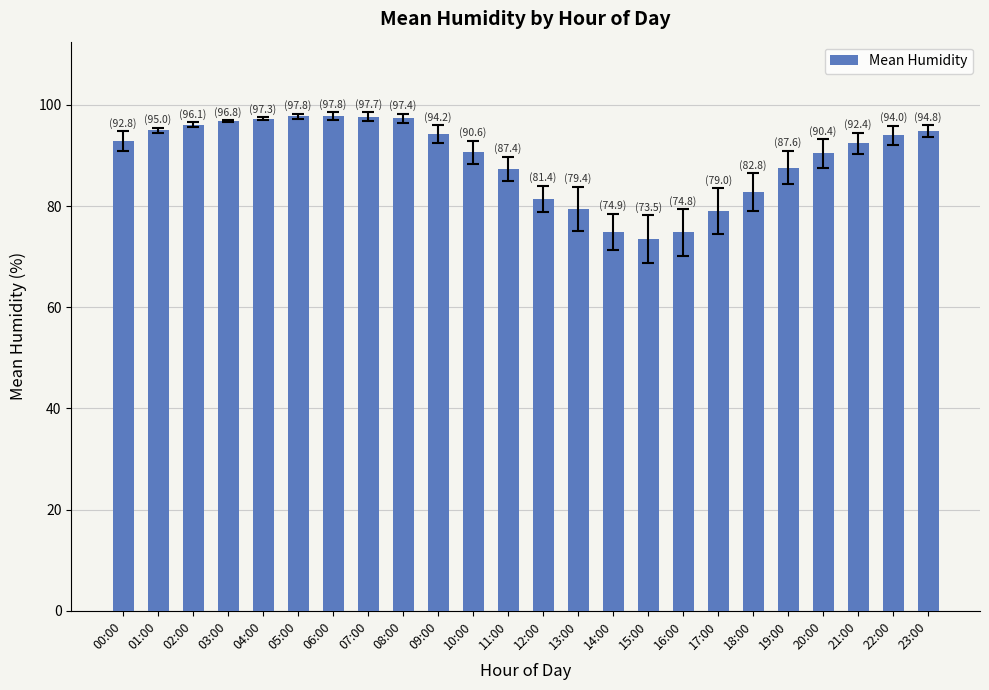

What position from the left is 11:00?

12